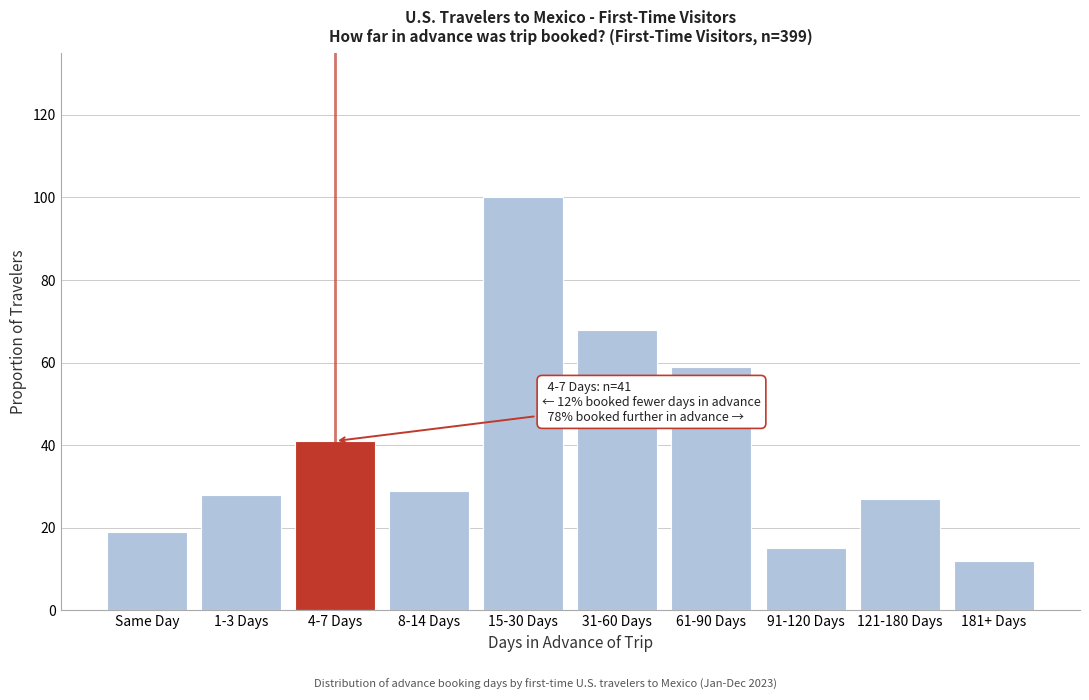

Reading left to right, what are all the values shown in this chart?

19	28	41	29	100	68	59	15	27	12